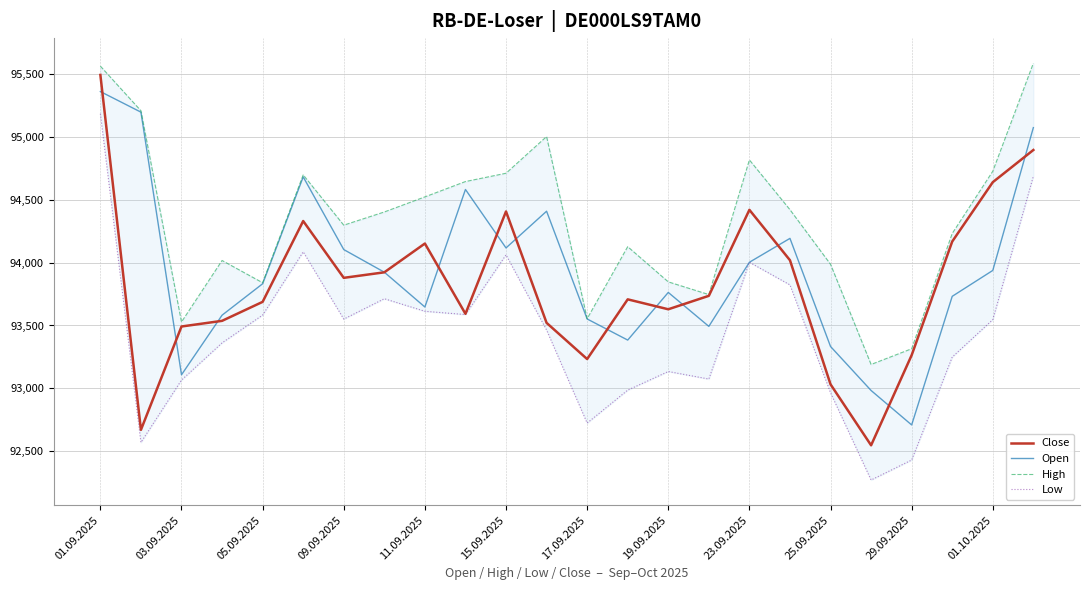

Reading left to right, what are all the values shown in this chart?

Close: 95493	92670	93492	93537	93688	94331	93879	93923	94152	93593	94407	93521	93233	93708	93629	93736	94420	94019	93032	92547	93264	94168	94640	94896
Open: 95361	95197	93108	93582	93832	94682	94104	93924	93647	94582	94117	94409	93552	93384	93763	93493	94003	94193	93333	92983	92709	93732	93938	95074
High: 95563	95208	93528	94017	93840	94698	94298	94403	94523	94645	94711	95003	93554	94127	93847	93746	94817	94421	93987	93190	93315	94232	94727	95586
Low: 95184	92570	93066	93362	93583	94086	93551	93713	93613	93587	94062	93464	92724	92986	93134	93074	94003	93823	92965	92271	92430	93249	93547	94687